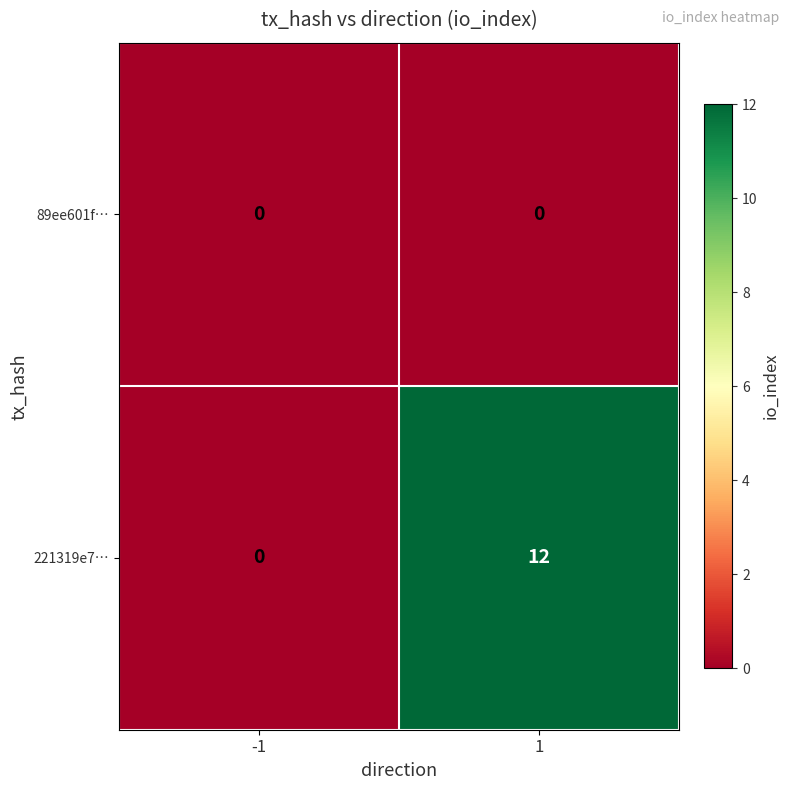

At 1, list the series in order from smallest to largest.

89ee601f…, 221319e7…